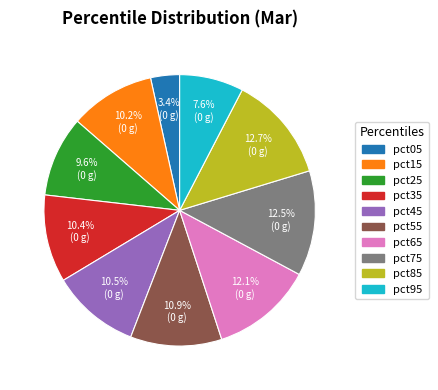

How many segments does this pie chart have?

10